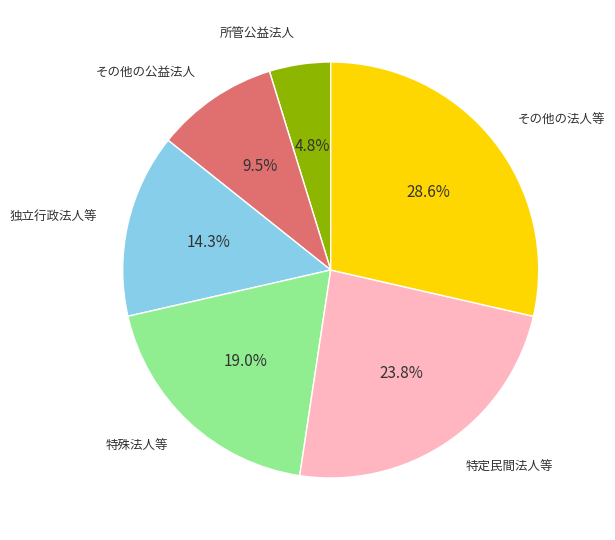

Which category has the smallest portion of the pie?

所管公益法人